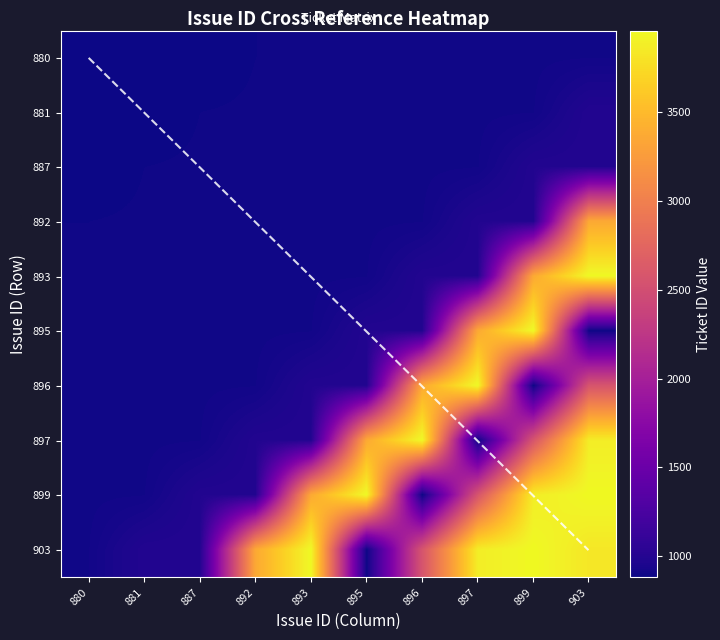

At which category is the sum across all series the highest?

903